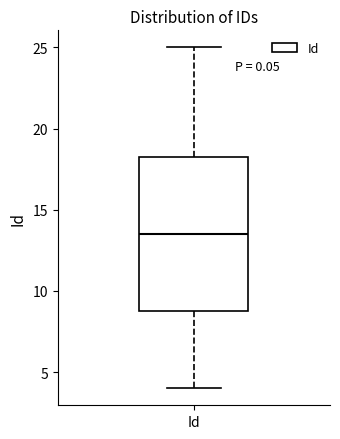

Read this box plot against the y-axis: the position of the median line, the range covered by the box, and the ends of both whiskers. The values are not printed on the chart, so give them approximately, as read against the axis.

median 13.5, box 9.0 to 18.5, whiskers 4.0 to 25.0